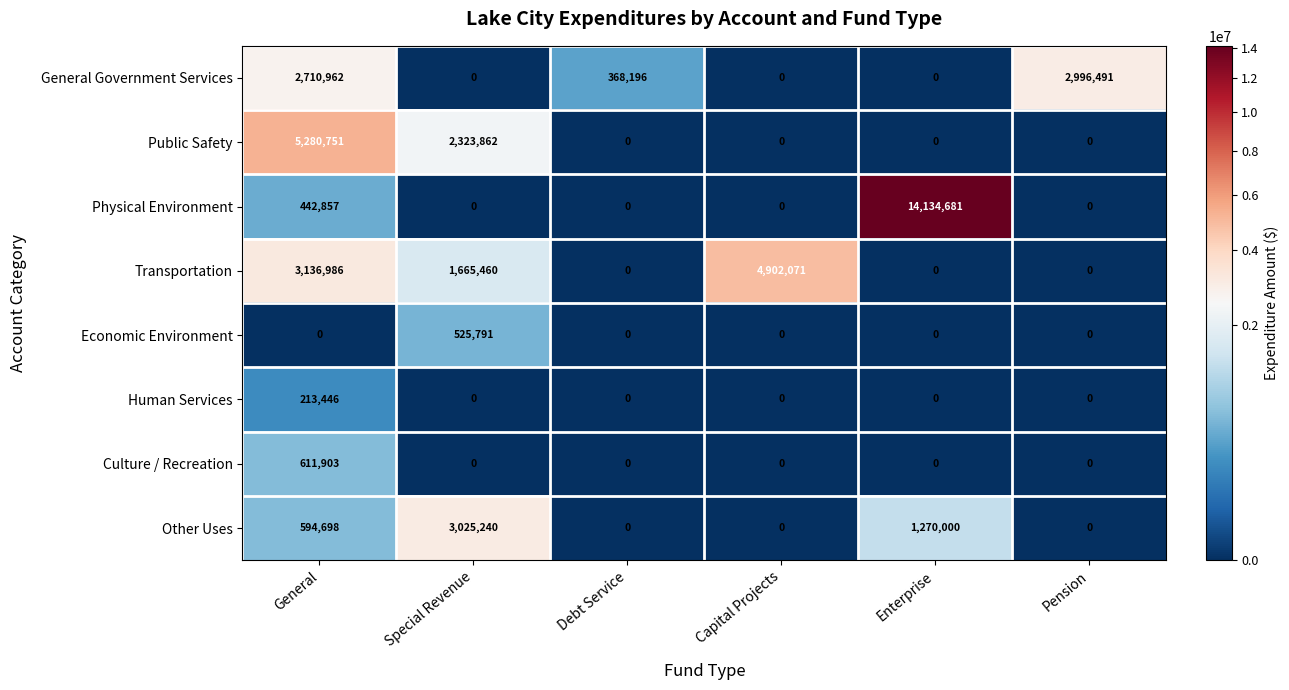

At which category does the chart reach its peak across all series?

Enterprise